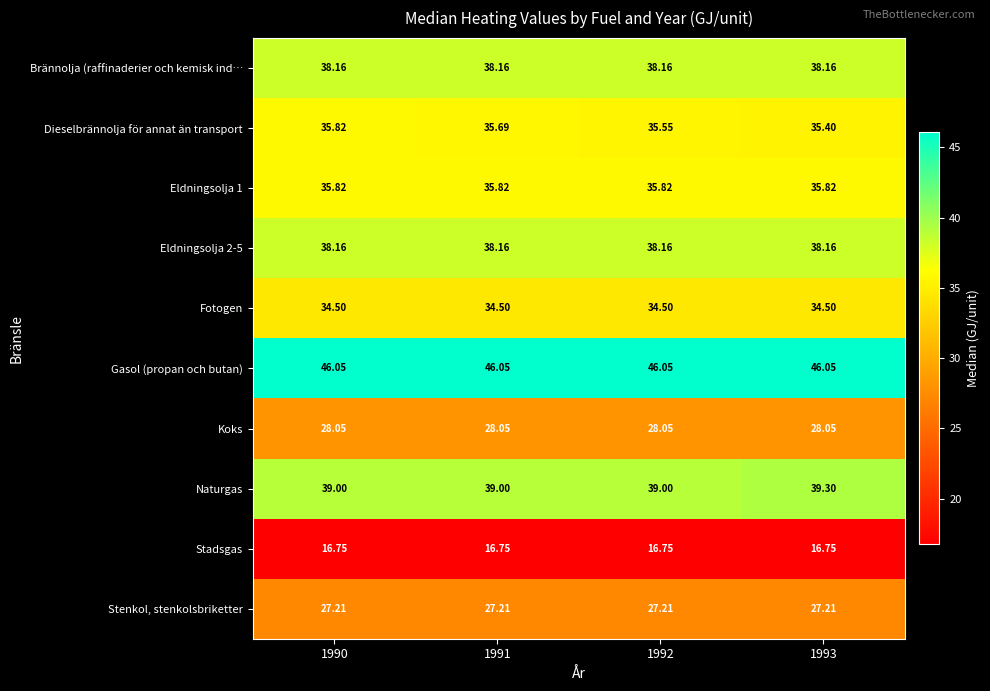

Is the value of Dieselbrännolja för annat än transport at 1990 greater than the value of Naturgas at 1993?

No